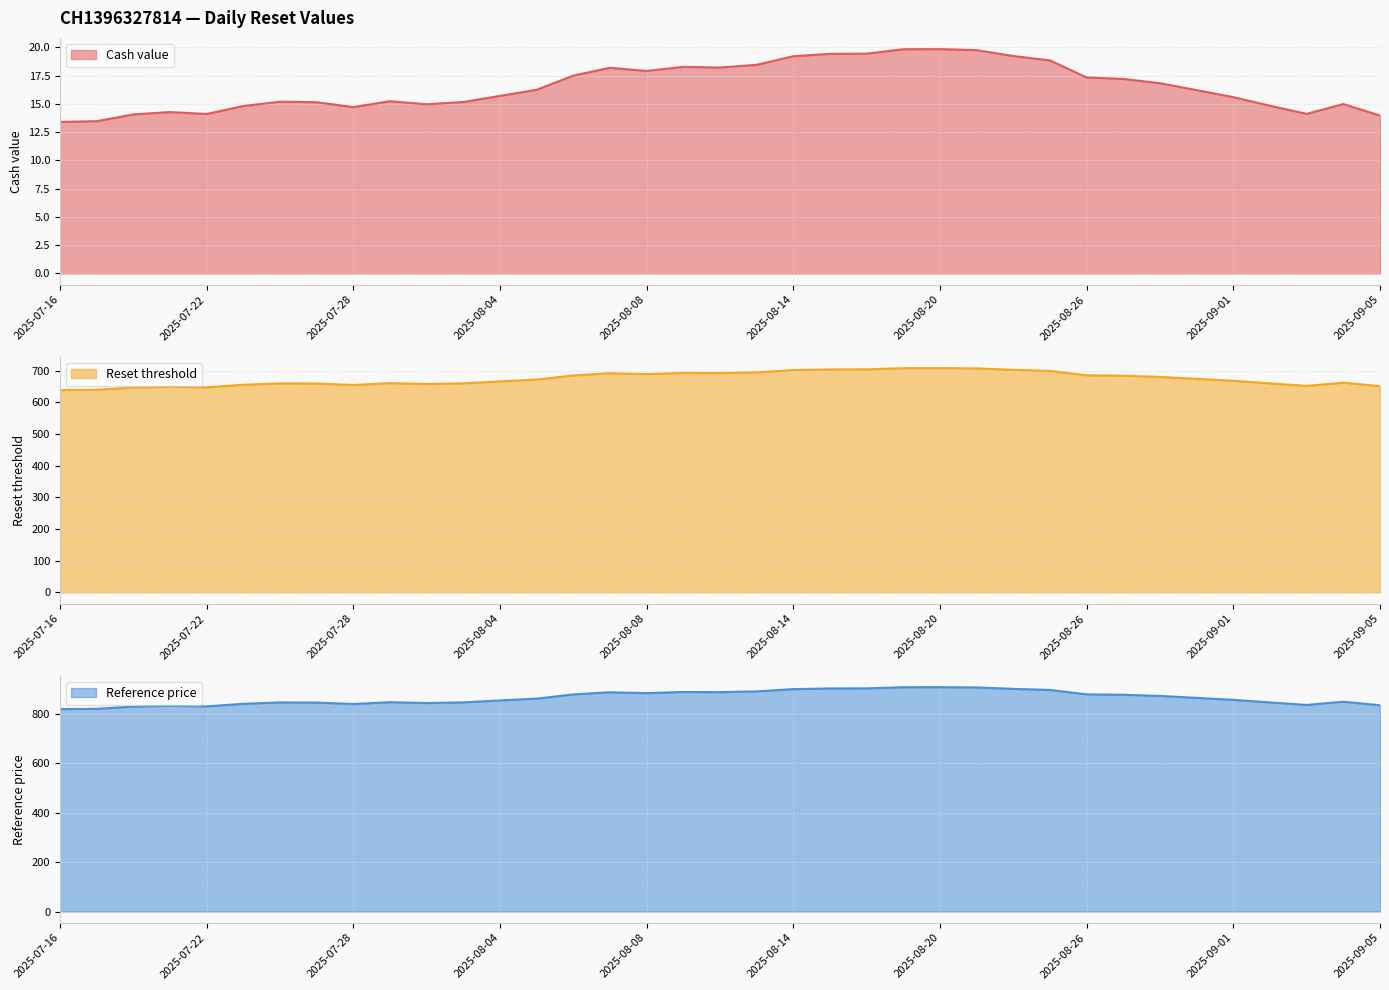

How many distinct data groups are displayed?

3